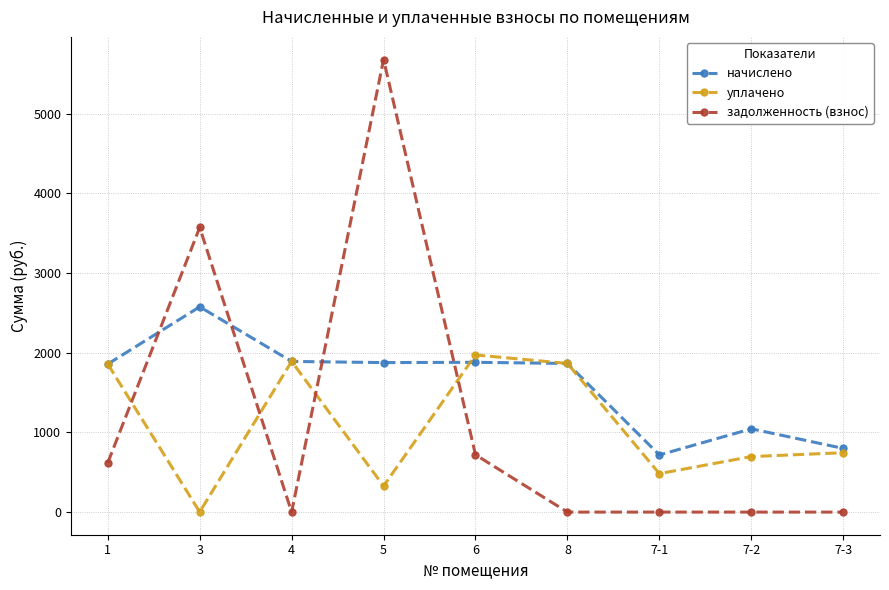

What is the label of the 9th point from the left?

7-3